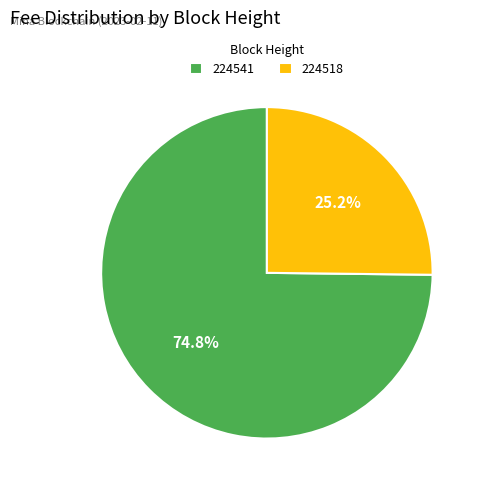

Rank the categories by value from highest to lowest.

224541, 224518